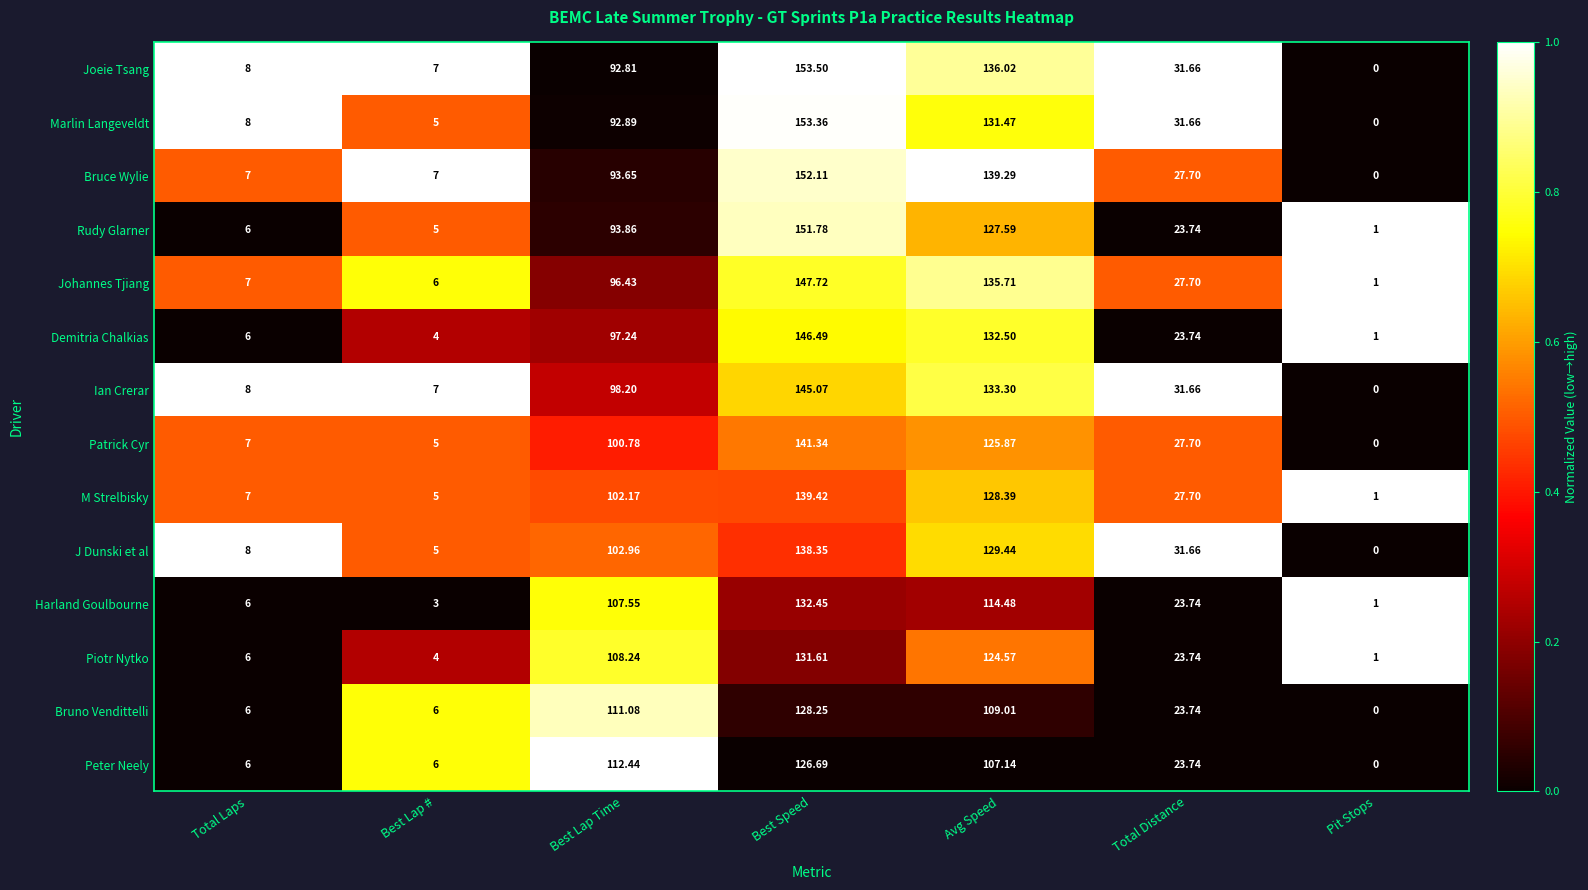

Where does the Patrick Cyr series first go above 27?

Best Lap Time